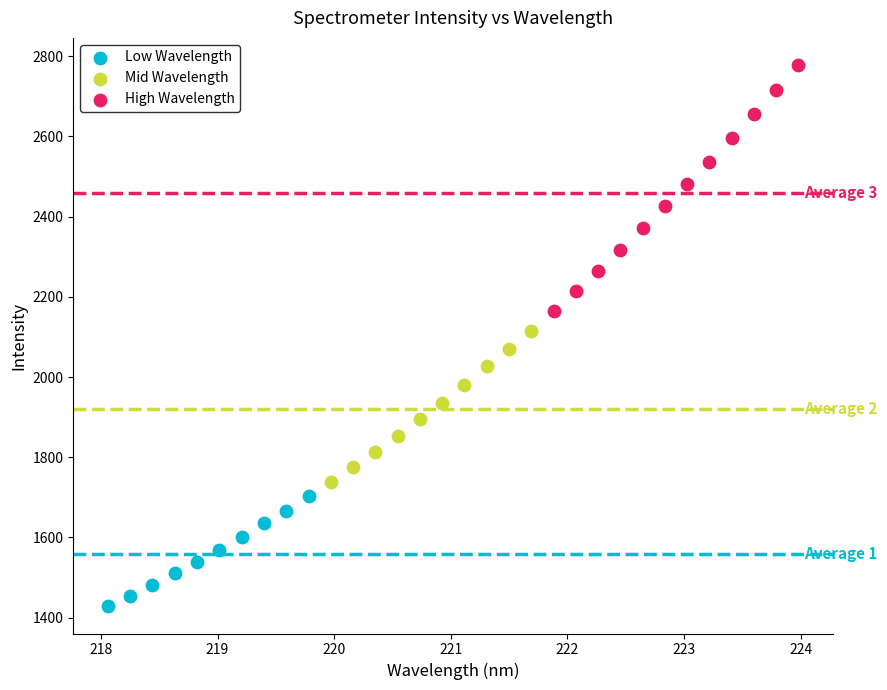

Which series contains the lowest Y value?

Low Wavelength